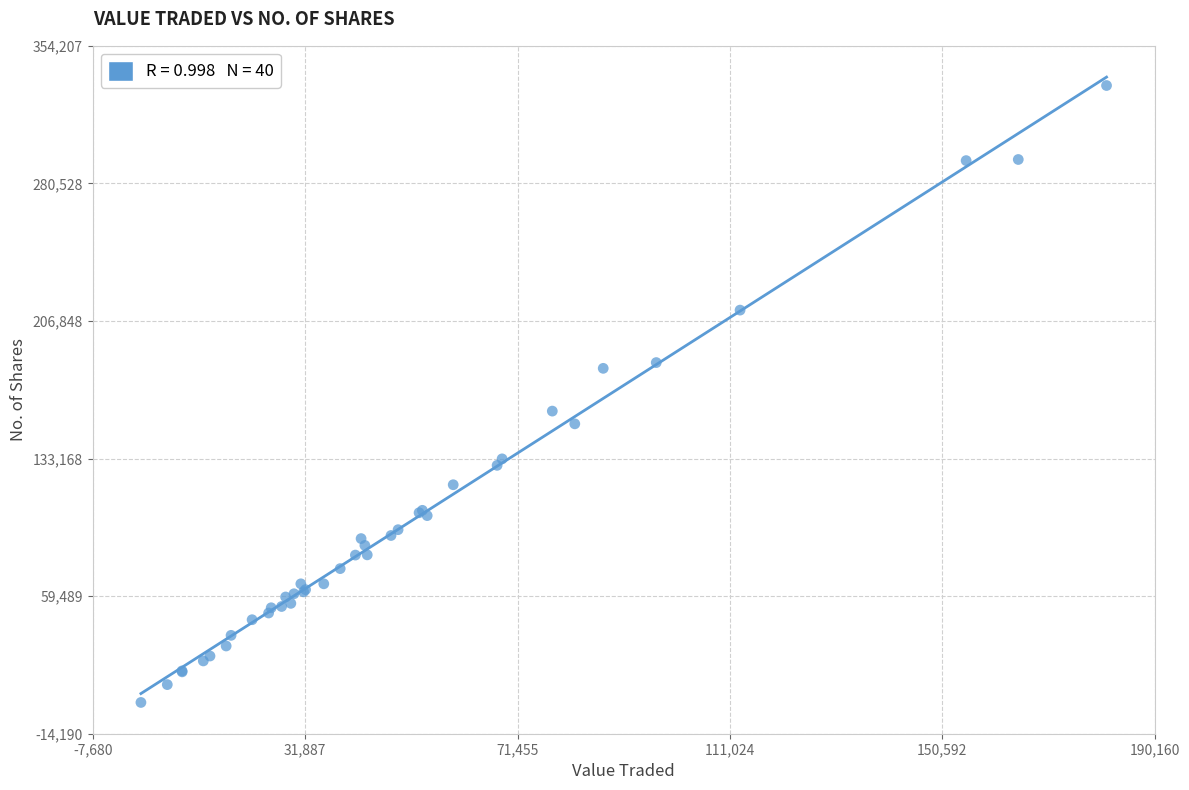

What Y value in the scatter plot is closest to 167756?

158589